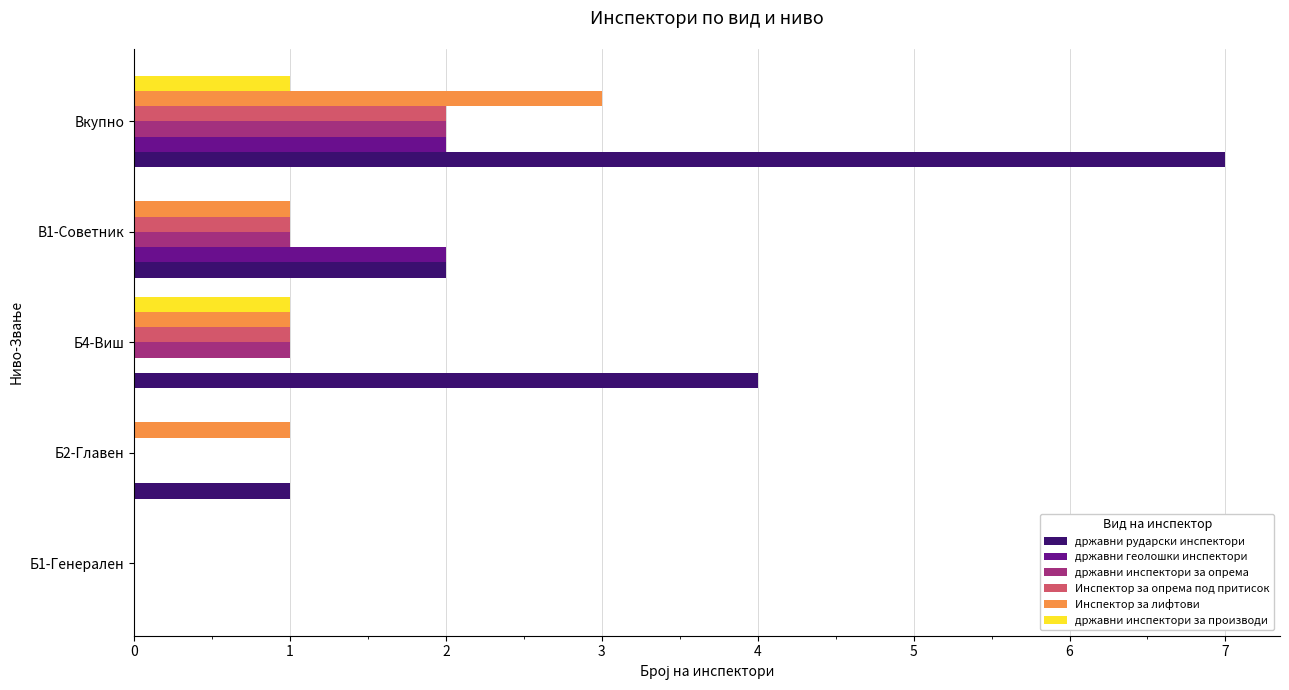

Between Б2-Главен and В1-Советник, which series saw the biggest shift?

државни геолошки инспектори